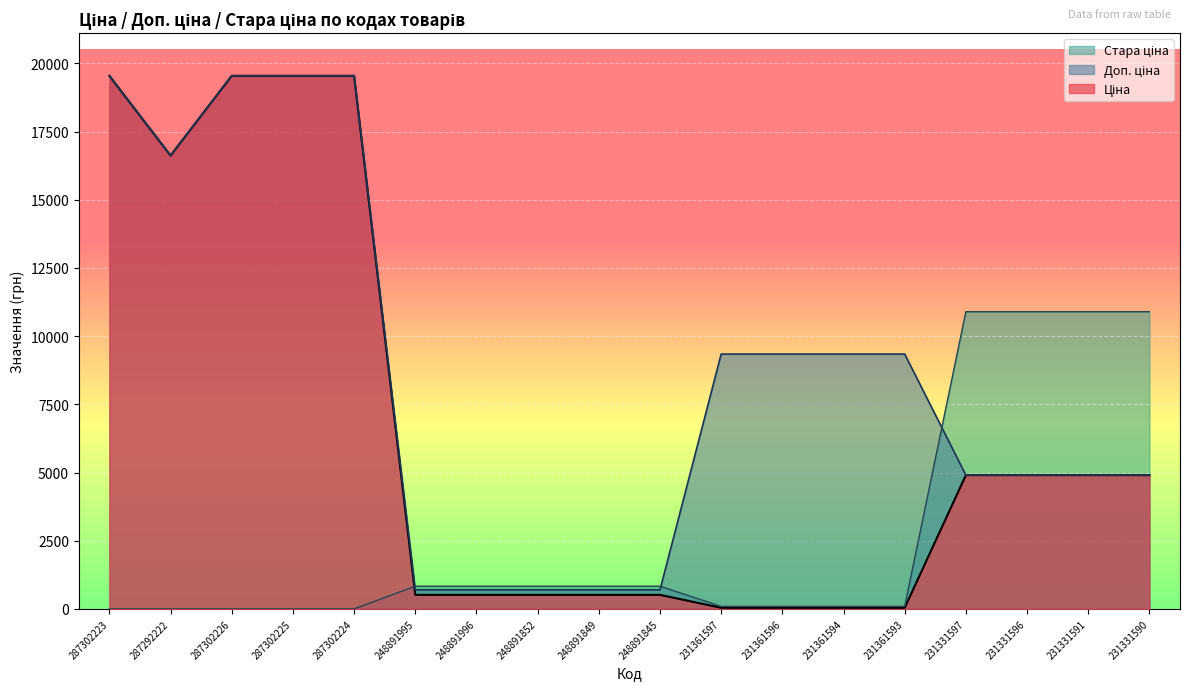

What is the label of the 3rd point from the left?

287302226